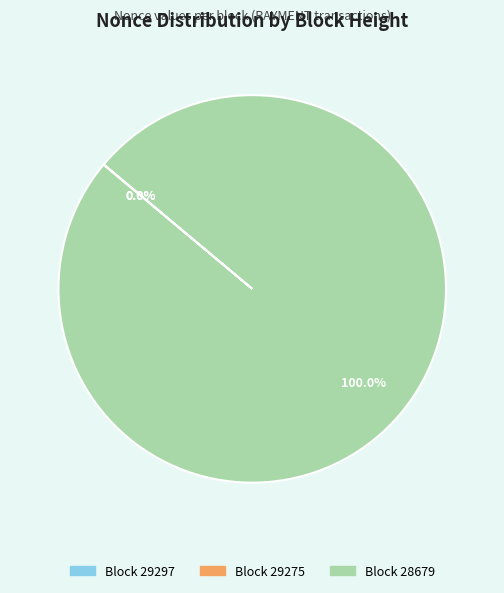

Which category has the smallest portion of the pie?

29275